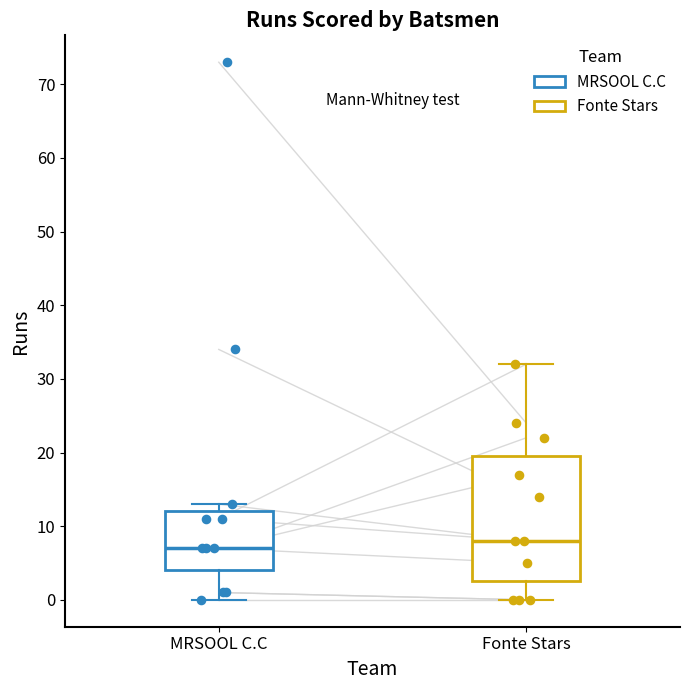

Comparing the boxes themselves (not the whiskers), which one is the tallest?

Fonte Stars